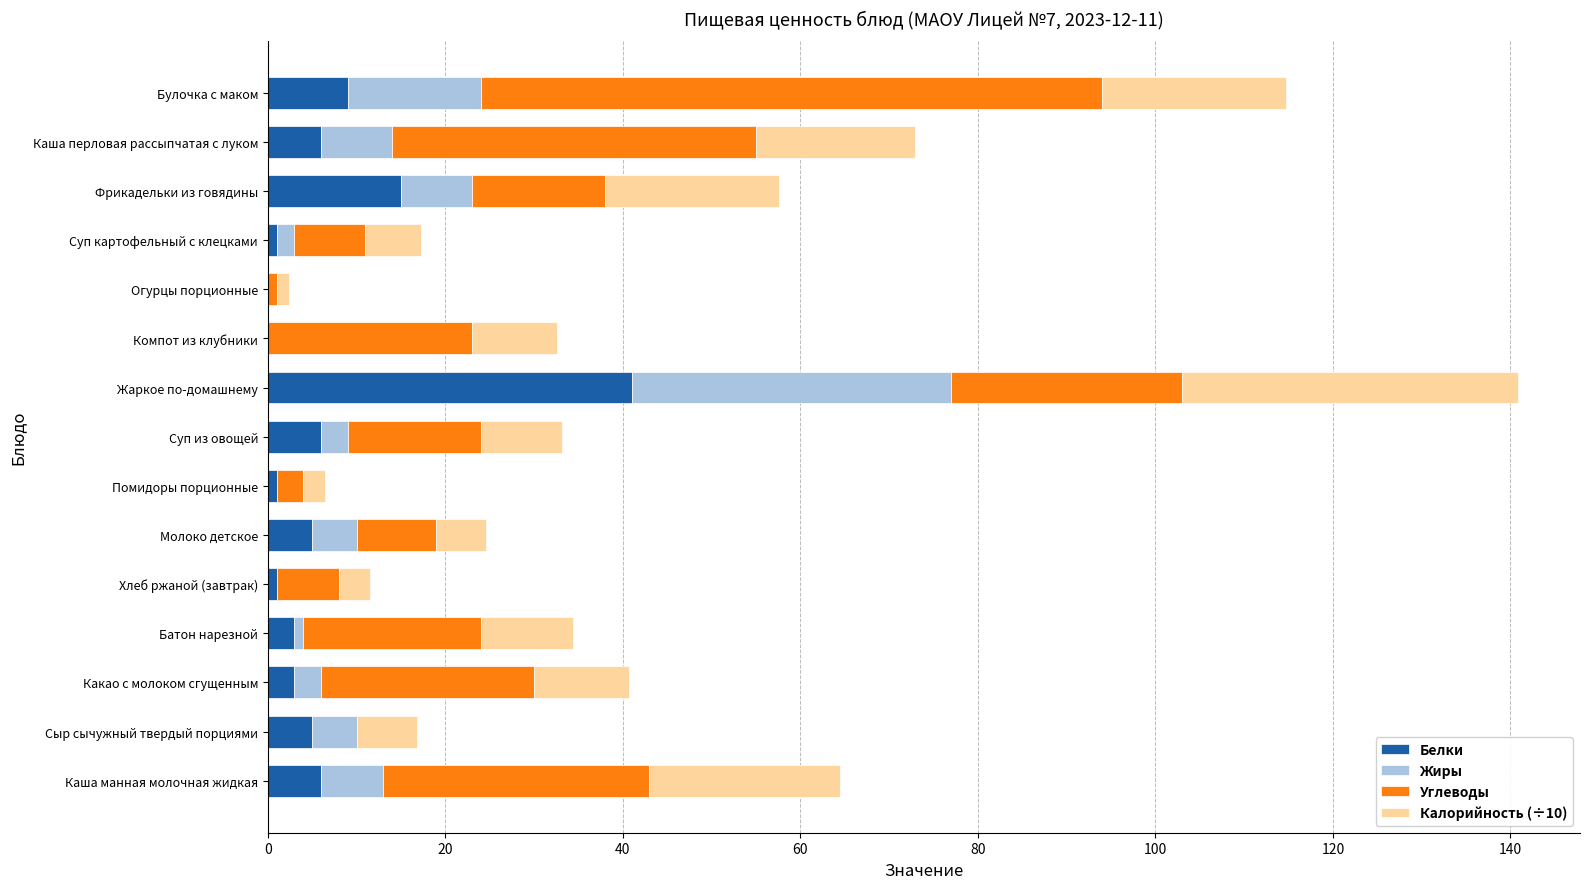

At which category is the sum across all series the highest?

Жаркое по-домашнему